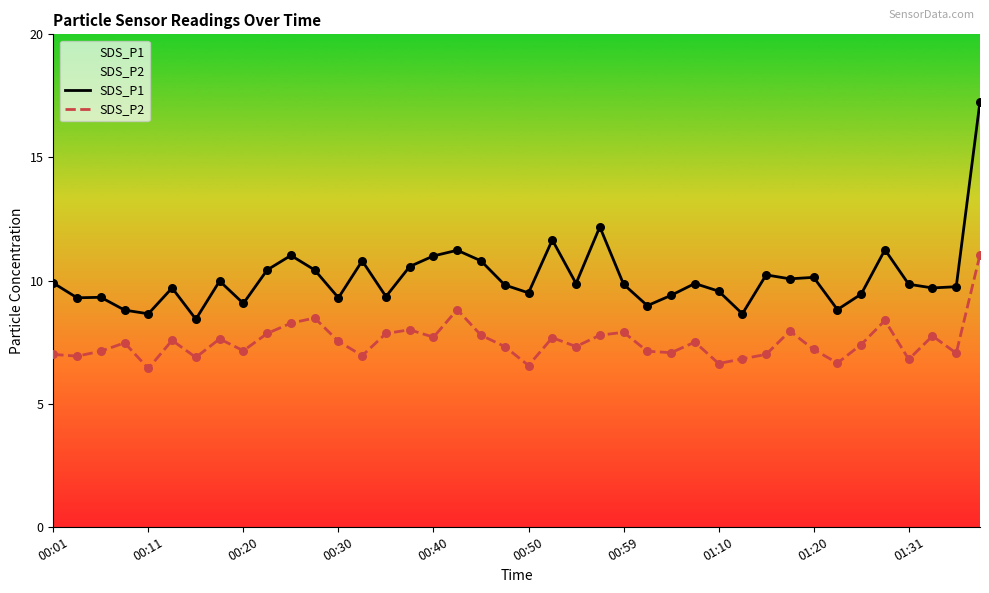

What are all the series names shown in the legend?

SDS_P1, SDS_P2